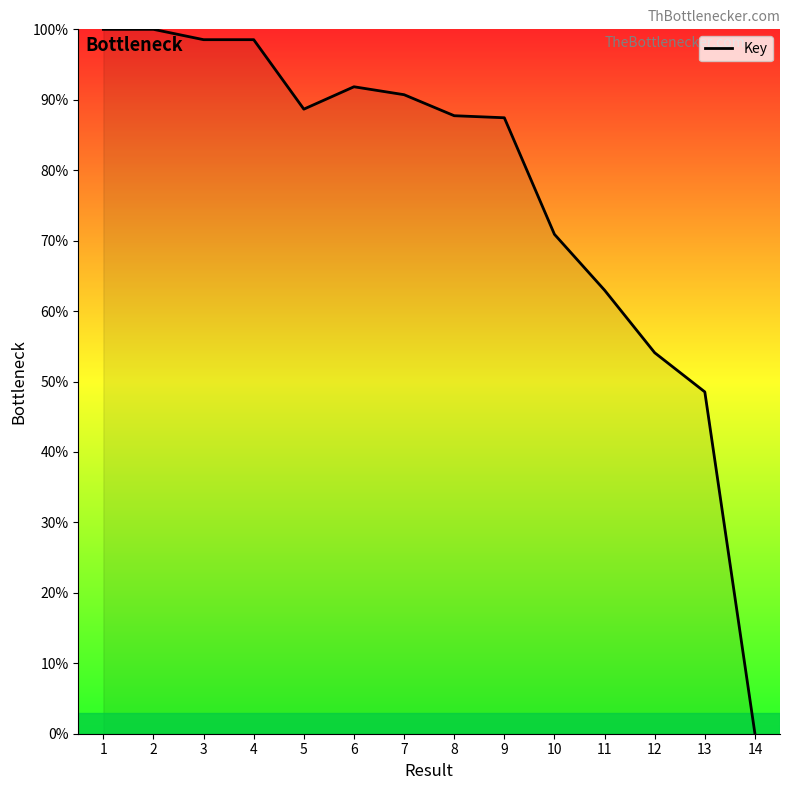

What is the maximum value shown in the chart?

100.0